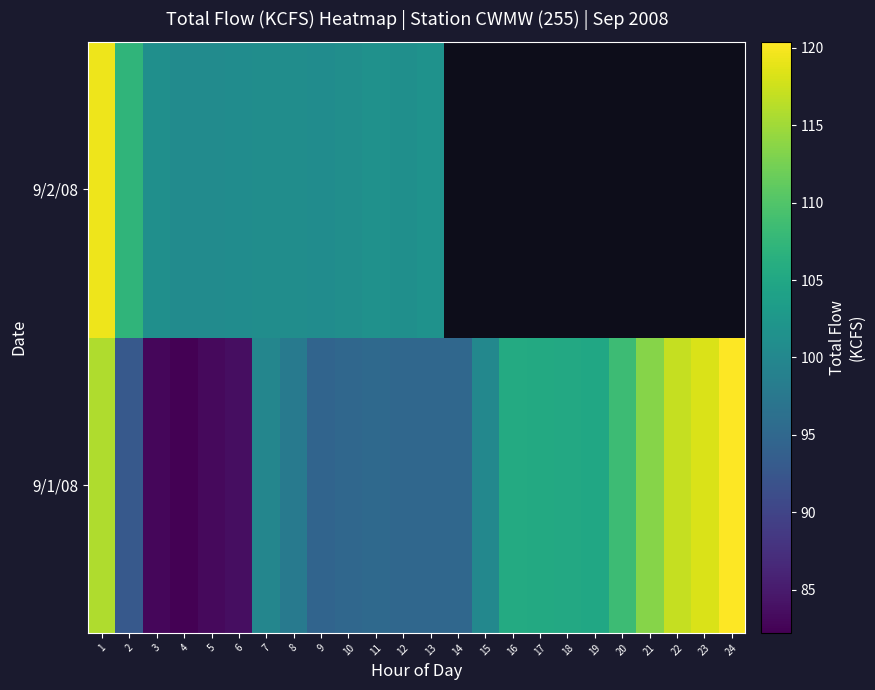

Which series has the largest total across all categories?

9/1/08